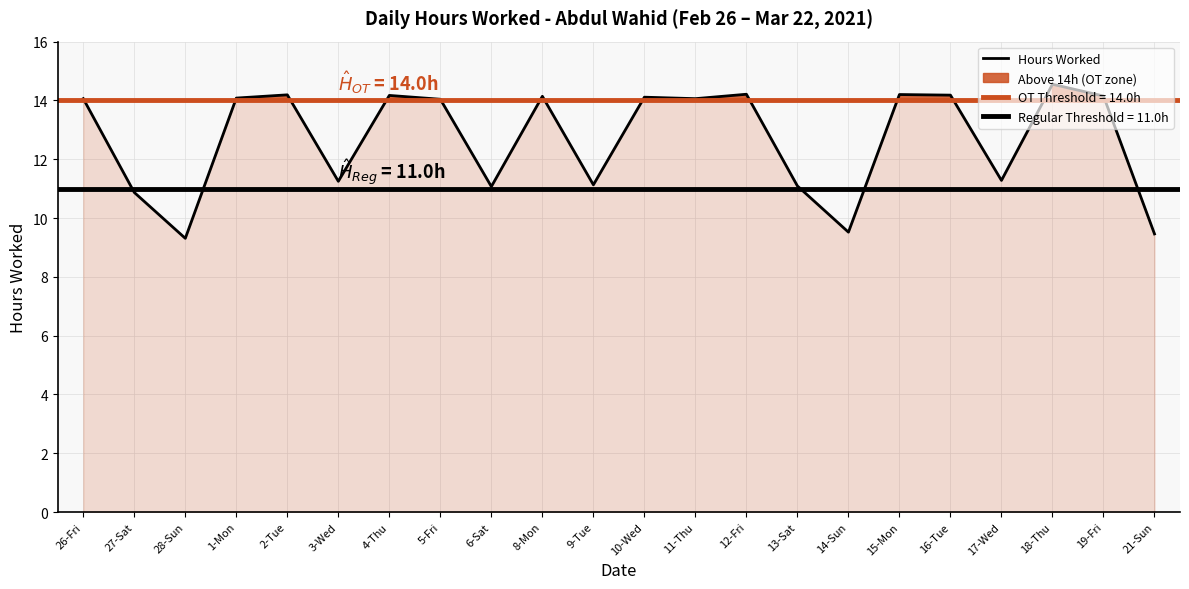

What is the difference between the maximum and minimum values?

5.2